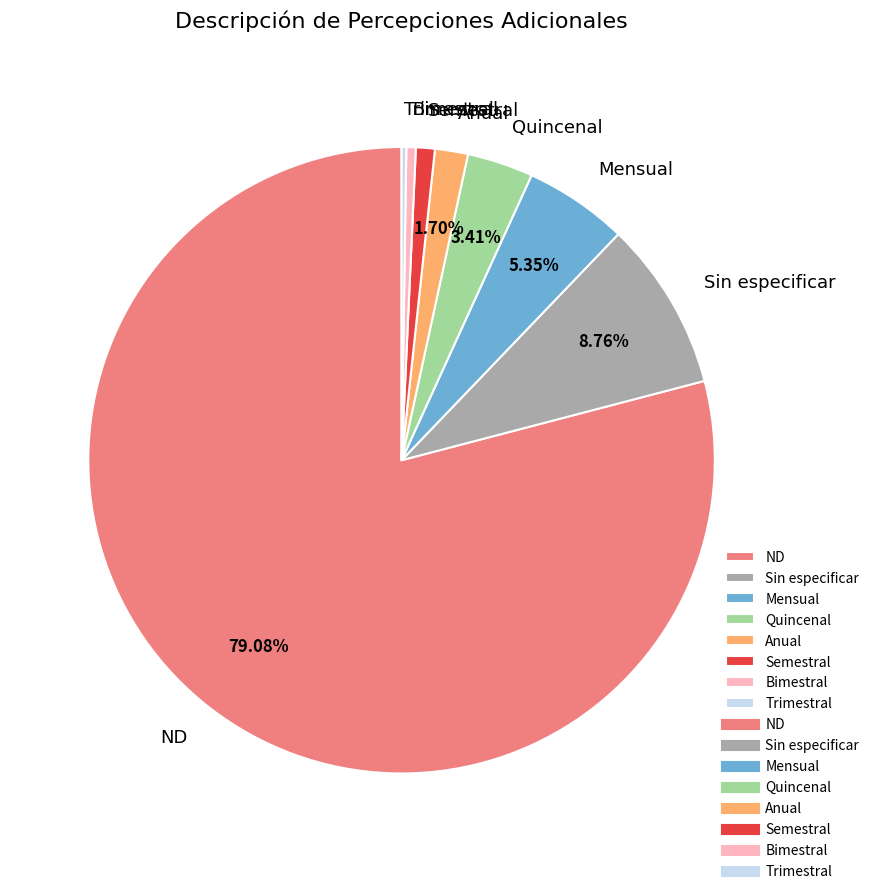

To the nearest percent, what portion does ND represent?

79%